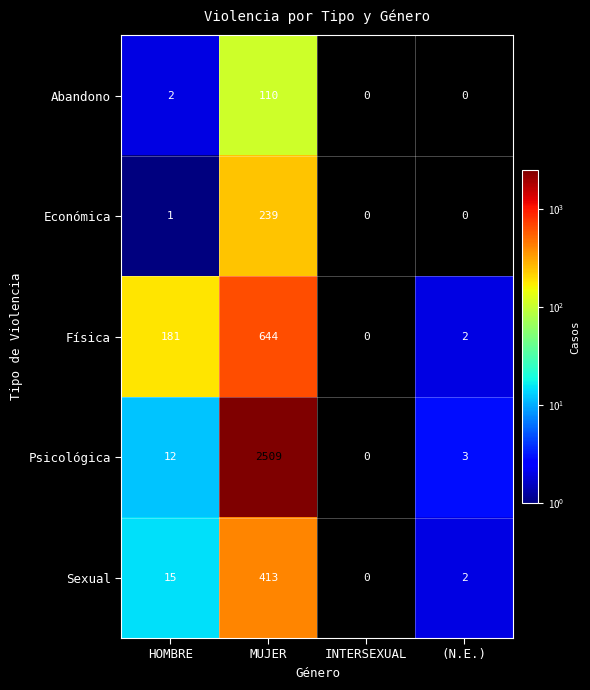

Which label corresponds to the largest value in the chart?

MUJER